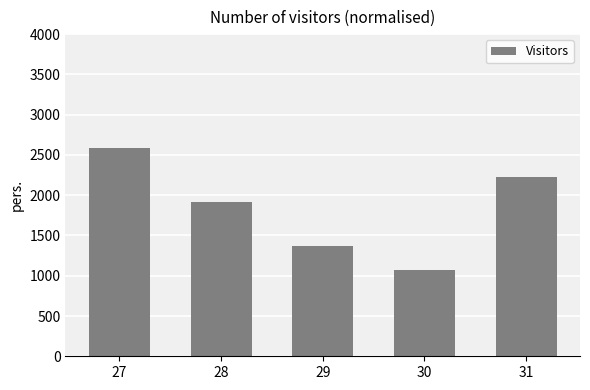

At which label is the value closest to 1834?

28